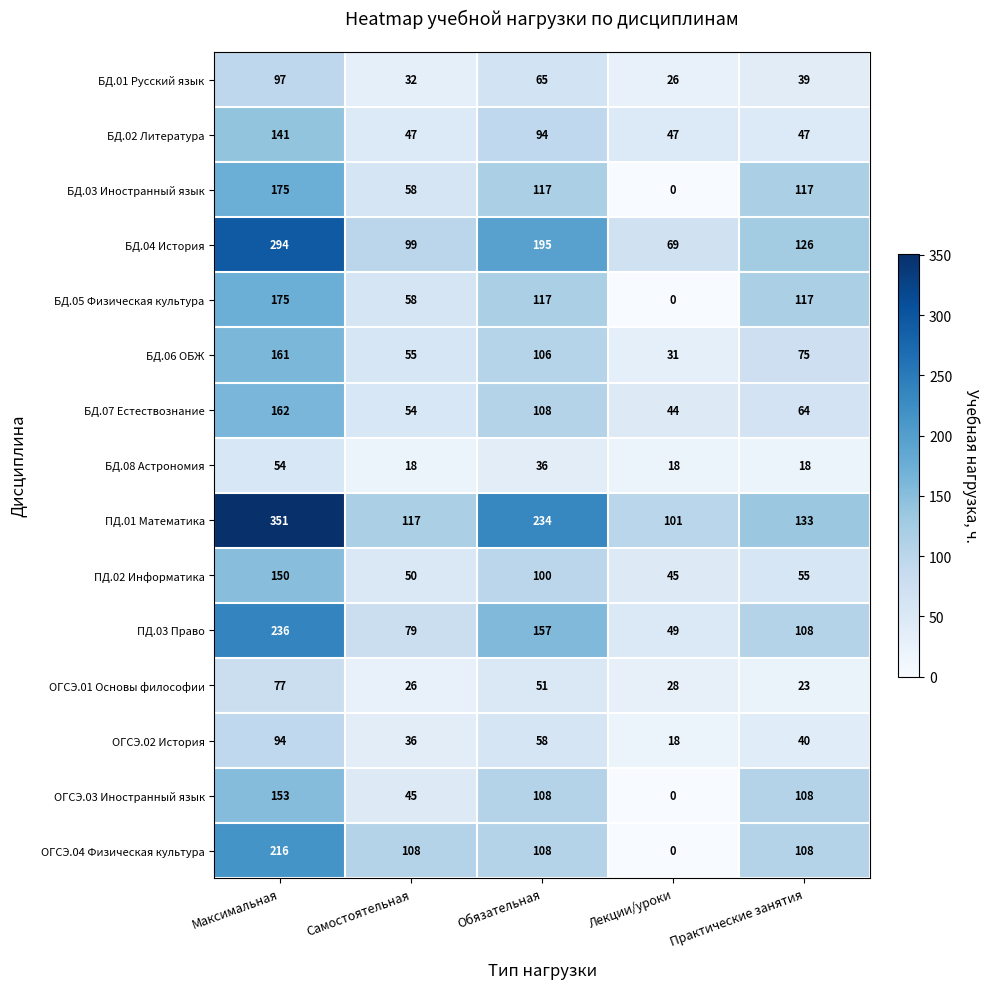

What is the total value across all series at Лекции/уроки?

476